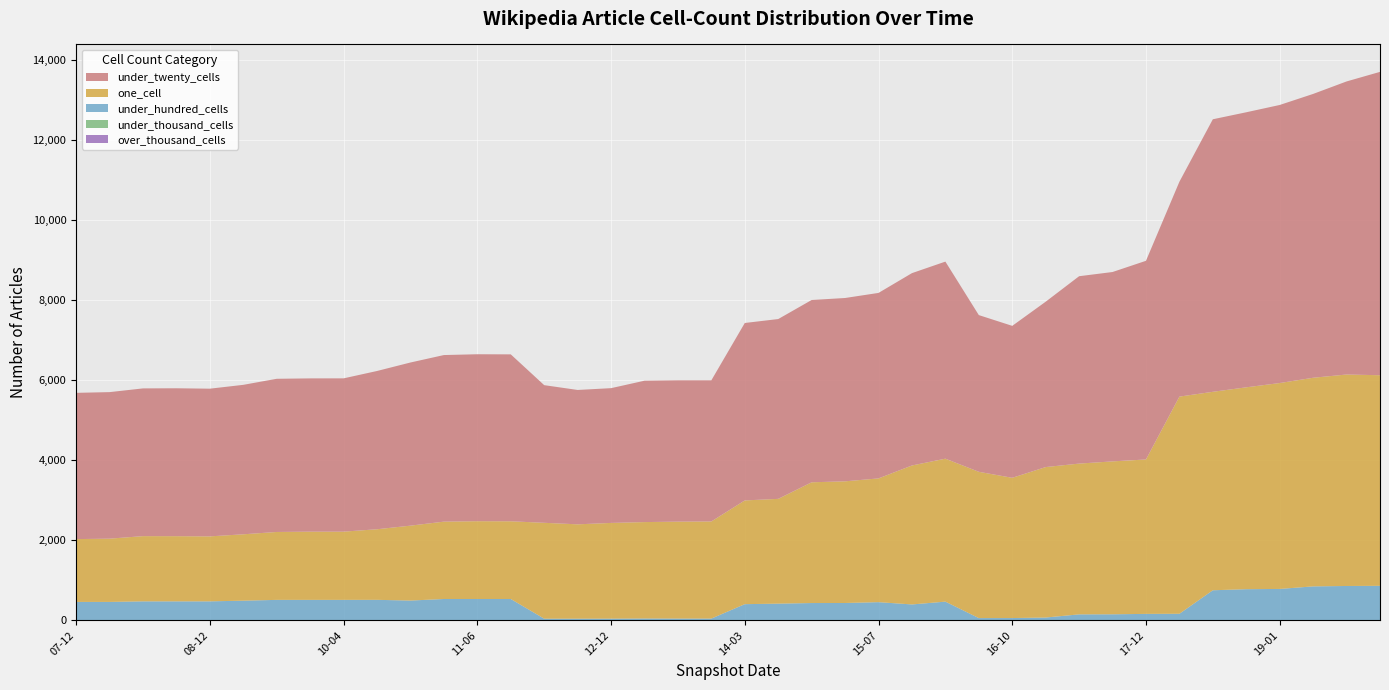

Reading left to right, extract all data points from this chart.

one_cell: 2007-12=1569	2008-04=1580	2008-06=1629	2008-10=1628	2008-12=1623	2009-04=1658	2009-09=1696	2009-12=1704	2010-04=1704	2010-07=1763	2010-11=1871	2011-02=1932	2011-06=1943	2011-09=1941	2012-01=2395	2012-07=2357	2012-12=2391	2013-07=2408	2013-09=2421	2013-12=2426	2014-03=2591	2014-09=2617	2015-01=3016	2015-04=3039	2015-07=3091	2016-01=3471	2016-04=3571	2016-07=3654	2016-10=3503	2017-04=3758	2017-07=3766	2017-10=3819	2017-12=3857	2018-04=5424	2018-07=4957	2018-09=5042	2019-01=5143	2019-04=5211	2019-07=5282	2019-10=5260
under_twenty_cells: 2007-12=3653	2008-04=3660	2008-06=3690	2008-10=3694	2008-12=3689	2009-04=3733	2009-09=3826	2009-12=3828	2010-04=3829	2010-07=3953	2010-11=4075	2011-02=4161	2011-06=4170	2011-09=4169	2012-01=3438	2012-07=3356	2012-12=3366	2013-07=3531	2013-09=3530	2013-12=3525	2014-03=4432	2014-09=4491	2015-01=4553	2015-04=4579	2015-07=4633	2016-01=4804	2016-04=4922	2016-07=3914	2016-10=3795	2017-04=4130	2017-07=4680	2017-10=4730	2017-12=4962	2018-04=5367	2018-07=6807	2018-09=6870	2019-01=6945	2019-04=7089	2019-07=7320	2019-10=7577
under_hundred_cells: 2007-12=462	2008-04=462	2008-06=476	2008-10=476	2008-12=476	2009-04=493	2009-09=513	2009-12=513	2010-04=513	2010-07=514	2010-11=496	2011-02=535	2011-06=535	2011-09=535	2012-01=43	2012-07=43	2012-12=44	2013-07=48	2013-09=46	2013-12=46	2014-03=406	2014-09=419	2015-01=434	2015-04=435	2015-07=456	2016-01=399	2016-04=469	2016-07=58	2016-10=59	2017-04=72	2017-07=151	2017-10=153	2017-12=163	2018-04=165	2018-07=749	2018-09=771	2019-01=777	2019-04=840	2019-07=850	2019-10=854
under_thousand_cells: 2007-12=0	2008-04=0	2008-06=0	2008-10=0	2008-12=0	2009-04=0	2009-09=0	2009-12=0	2010-04=0	2010-07=0	2010-11=0	2011-02=0	2011-06=0	2011-09=0	2012-01=0	2012-07=0	2012-12=0	2013-07=0	2013-09=0	2013-12=0	2014-03=0	2014-09=0	2015-01=0	2015-04=0	2015-07=0	2016-01=0	2016-04=0	2016-07=0	2016-10=0	2017-04=0	2017-07=0	2017-10=0	2017-12=0	2018-04=1	2018-07=4	2018-09=9	2019-01=9	2019-04=10	2019-07=10	2019-10=10
over_thousand_cells: 2007-12=0	2008-04=0	2008-06=0	2008-10=0	2008-12=0	2009-04=0	2009-09=0	2009-12=0	2010-04=0	2010-07=0	2010-11=0	2011-02=0	2011-06=0	2011-09=0	2012-01=0	2012-07=0	2012-12=0	2013-07=0	2013-09=0	2013-12=0	2014-03=0	2014-09=0	2015-01=0	2015-04=0	2015-07=0	2016-01=0	2016-04=0	2016-07=0	2016-10=0	2017-04=0	2017-07=0	2017-10=0	2017-12=0	2018-04=0	2018-07=0	2018-09=0	2019-01=0	2019-04=0	2019-07=0	2019-10=0